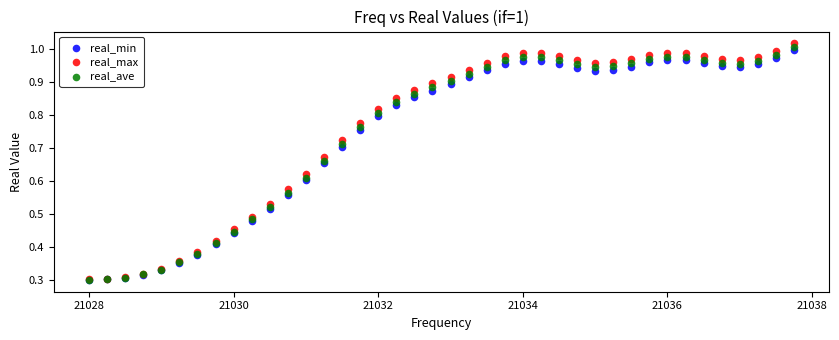

Which series contains the highest Y value?

real_max